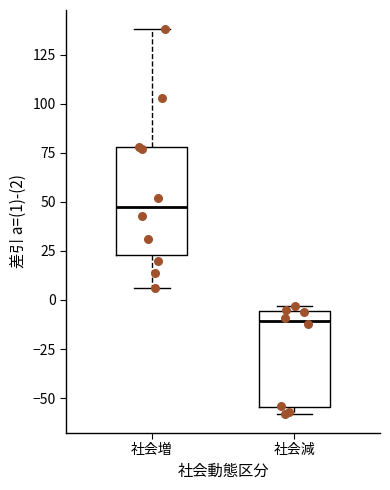

Which box has the highest median line?

社会増